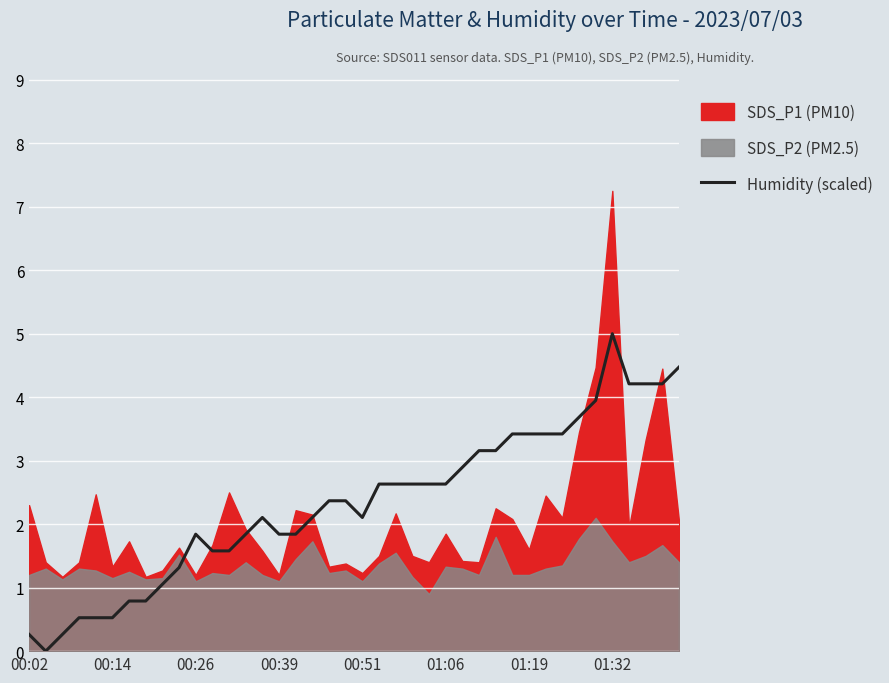

What is the highest value of the Humidity (scaled) series?

5.0